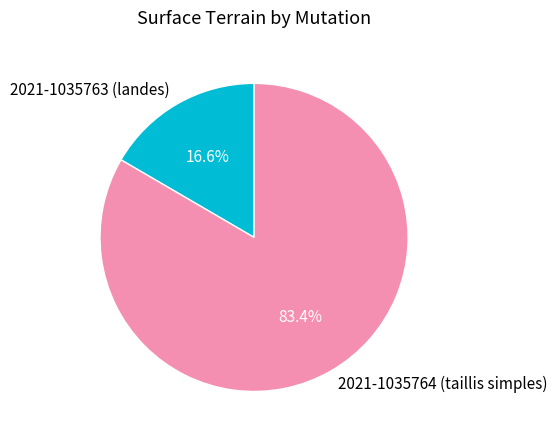

To the nearest percent, what is the combined percentage of 2021-1035764 (taillis simples) and 2021-1035763 (landes)?

100%